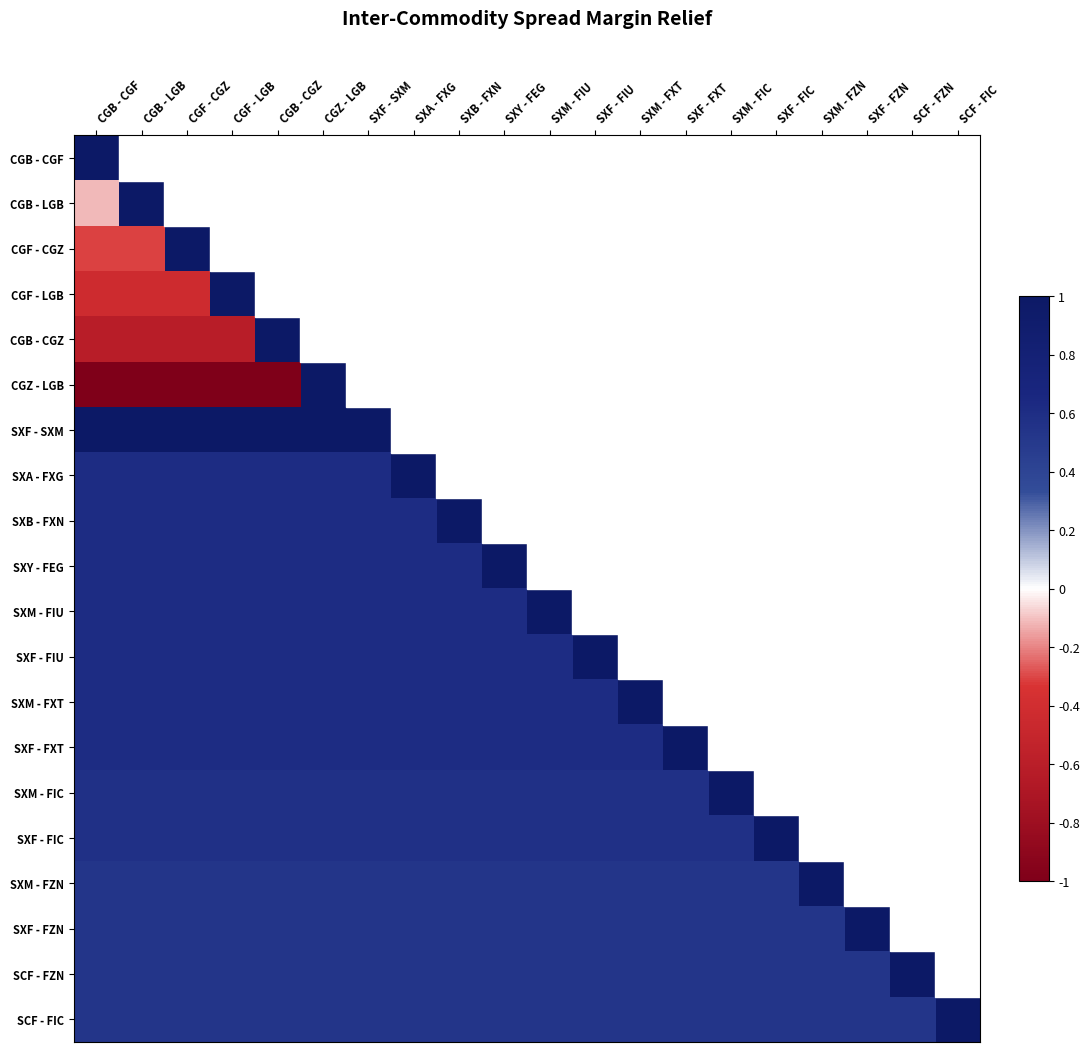

What is the smallest value displayed?

-1.0